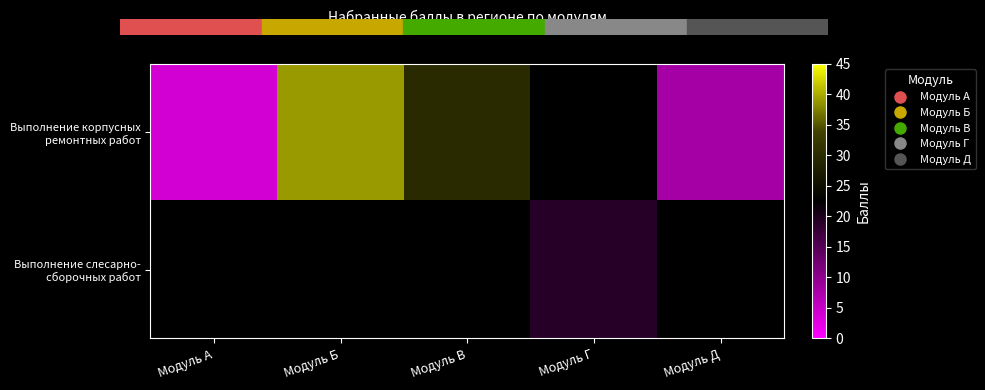

Rank the series at Модуль Г from highest to lowest value.

Выполнение корпусных ремонтных работ, Выполнение слесарно- сборочных работ